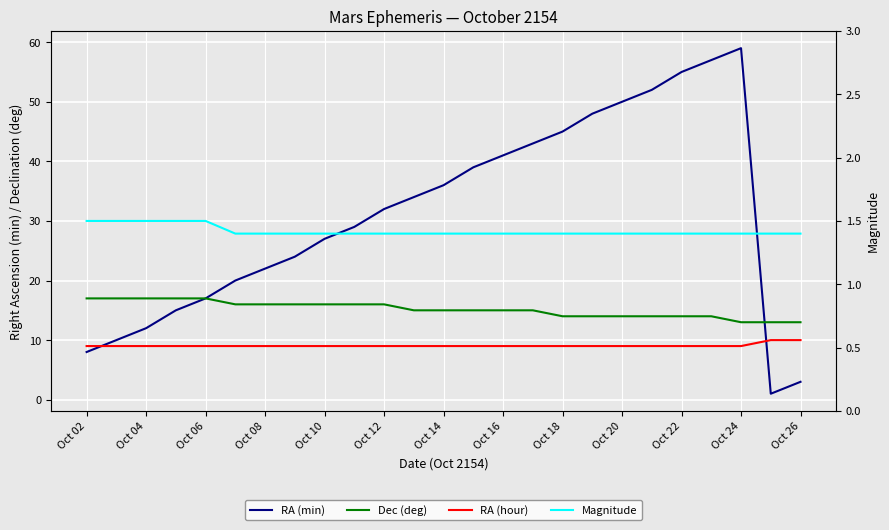

What is the sum of all Dec (deg) values?

379.0